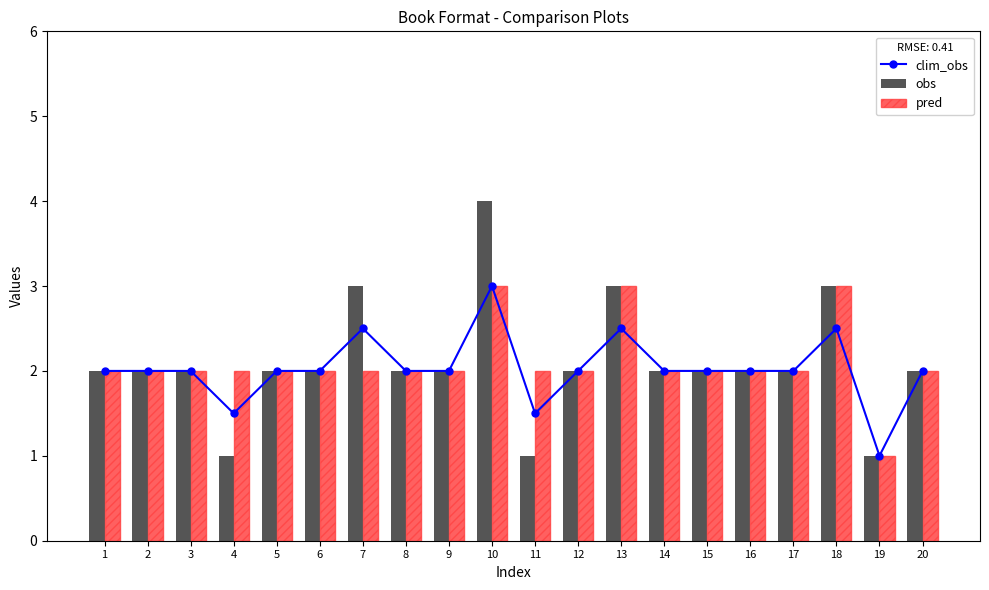

True or false: clim_obs has a value of 1.5 at 4.

True